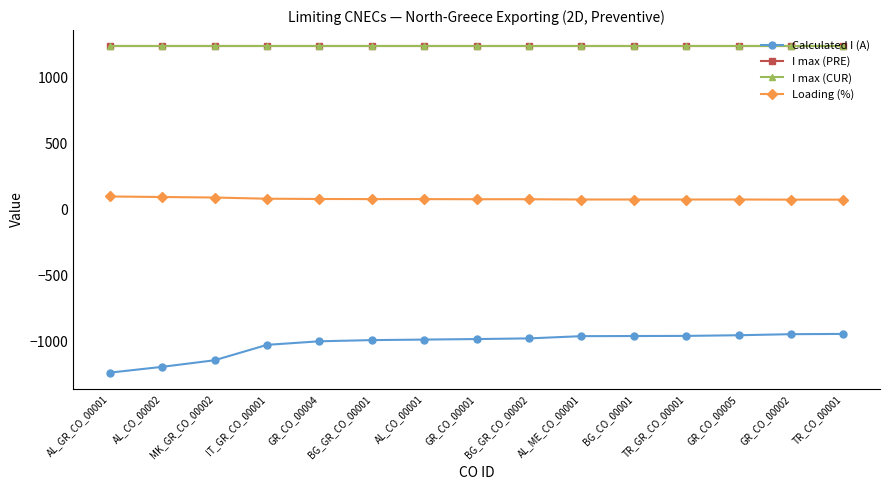

Does the chart display data point markers on the line(s)?

Yes